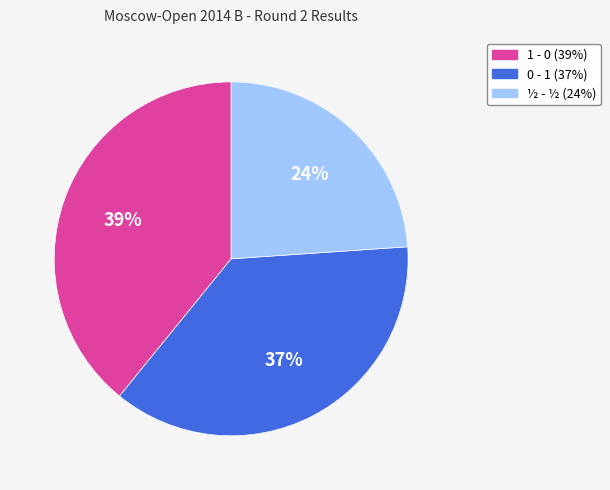

Which slice is the smallest?

½ - ½